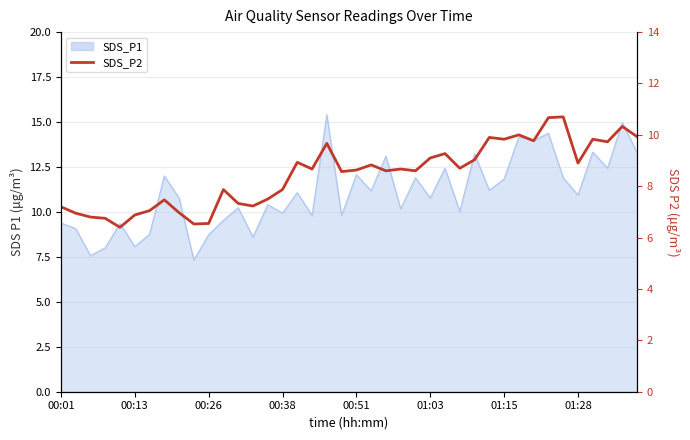

What is the difference between the maximum and second lowest values?

4.2